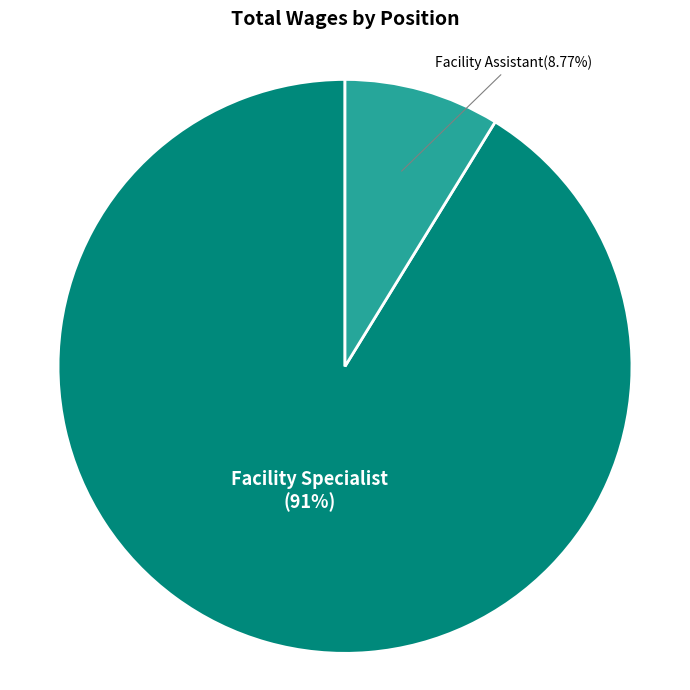

Which has a higher value, Facility Specialist or Facility Assistant?

Facility Specialist